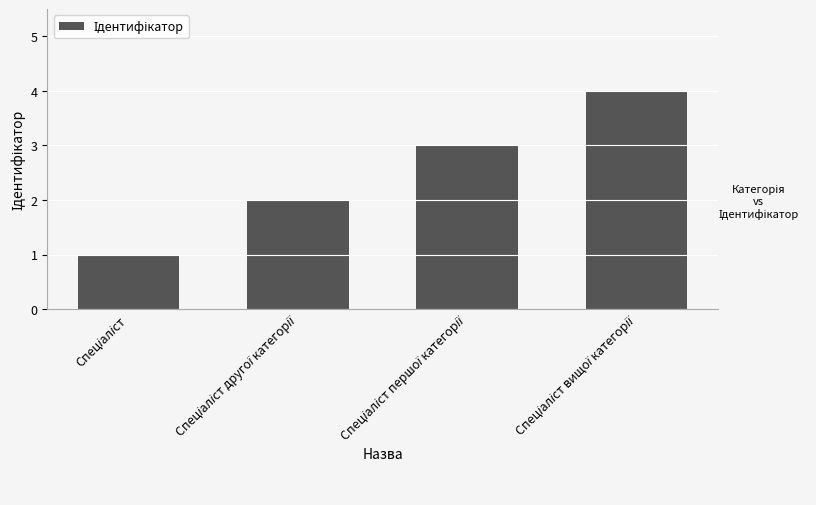

How many data points are less than 3?

2